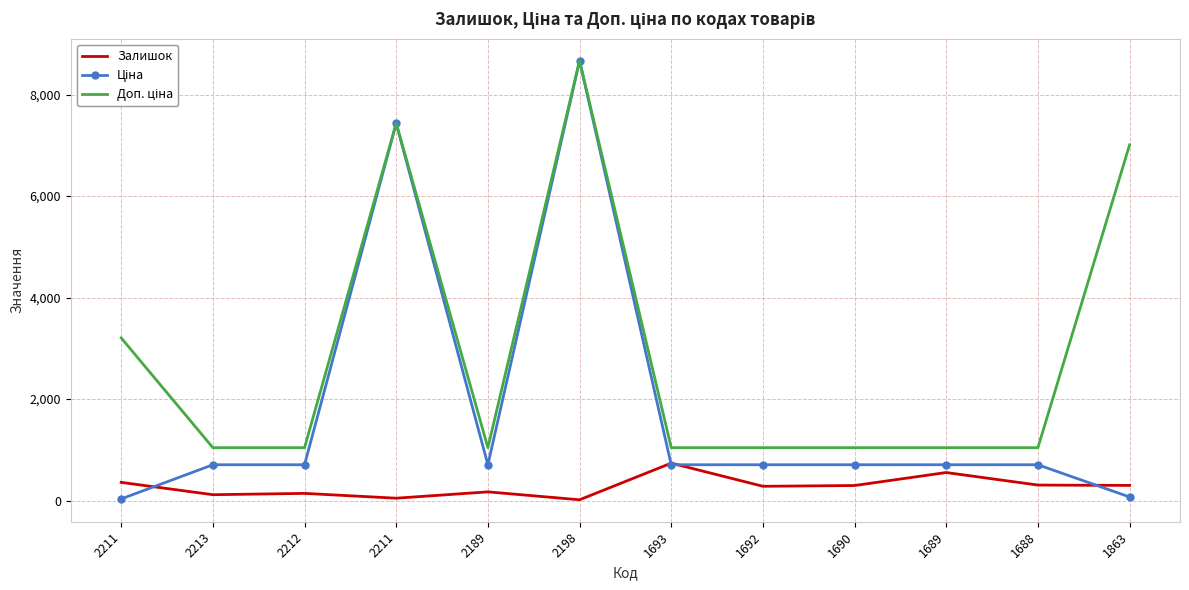

True or false: Залишок has a value of 46.0 at 2211.

True